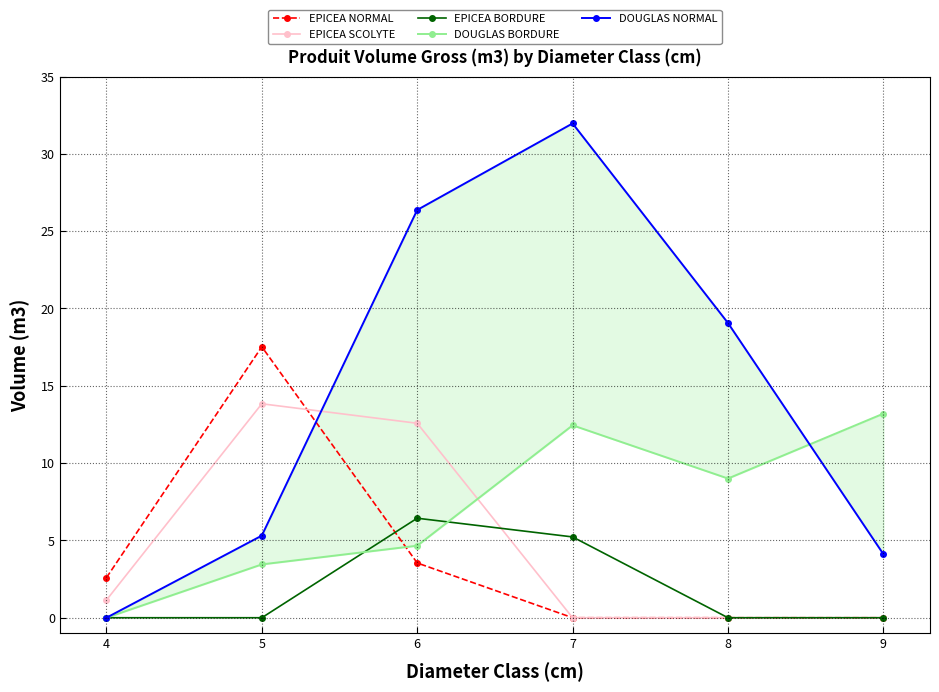

Which has a higher value, 7 or 8?

7